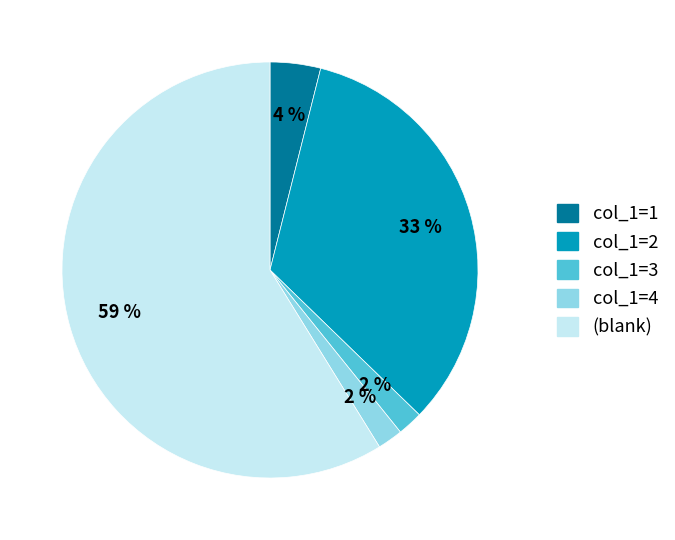

To the nearest percent, what is the average slice percentage?

20%